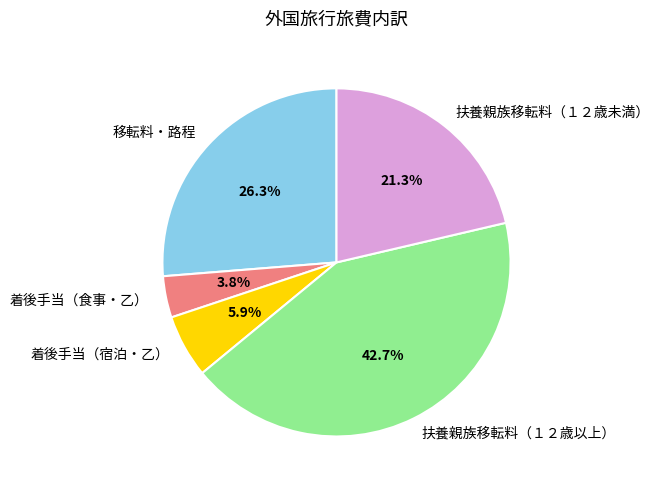

How much of the chart is everything except 扶養親族移転料（１２歳以上）?

57.3%